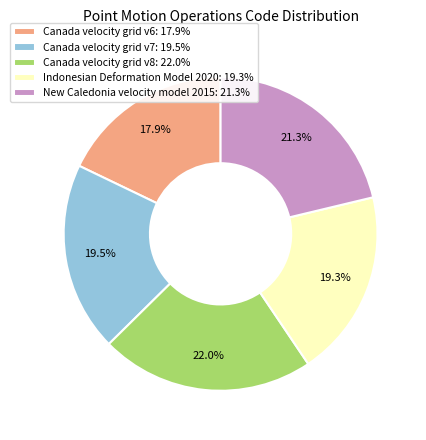

True or false: Canada velocity grid v8 accounts for 22% of the total.

True